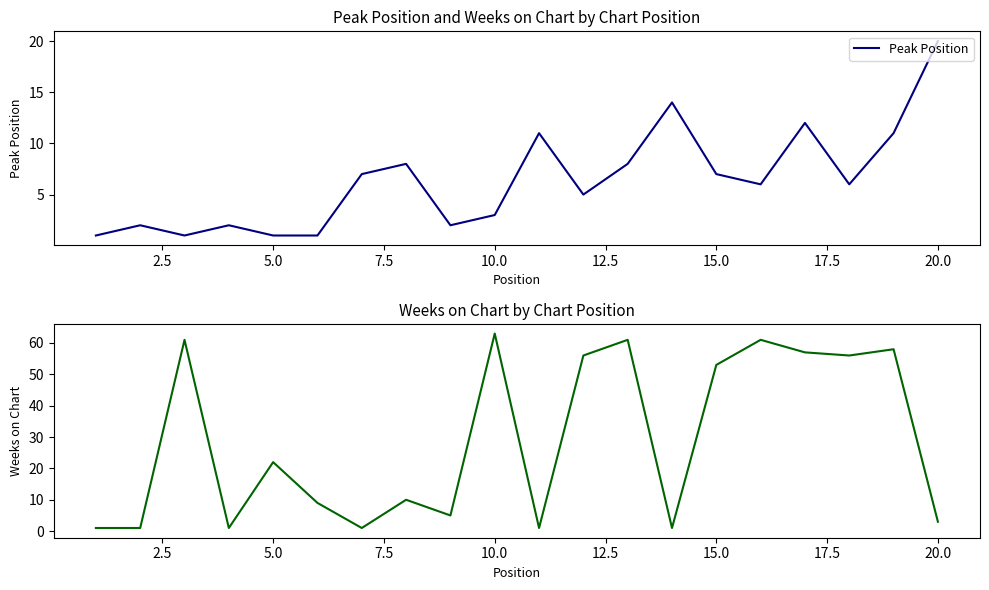

How many series are shown in this chart?

2